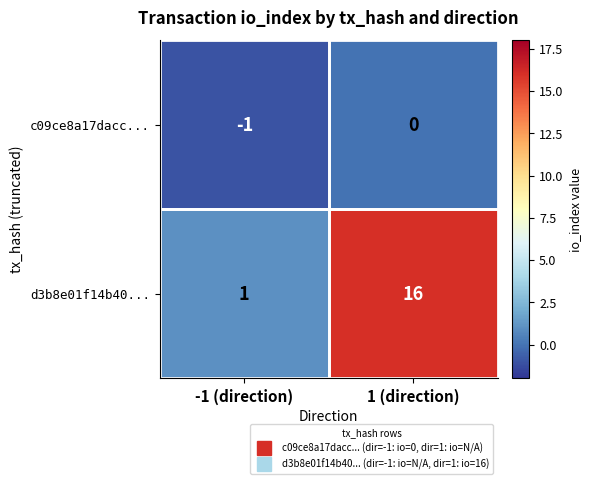

Which series has the largest range (max minus min)?

d3b8e01f14b40...